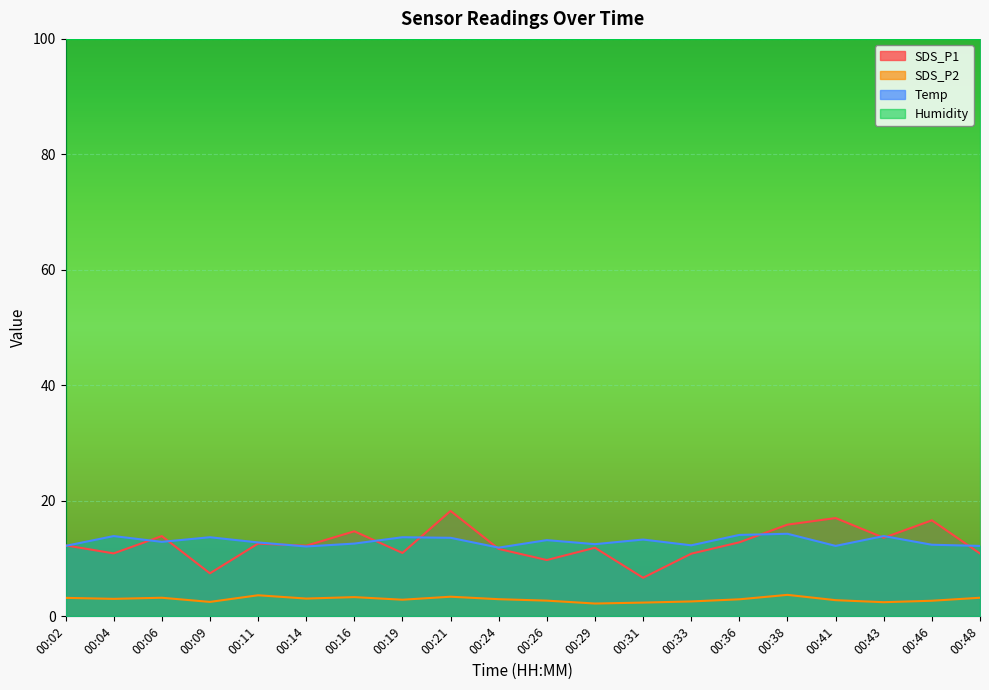

At how many categories does at least one series exceed 7?

20